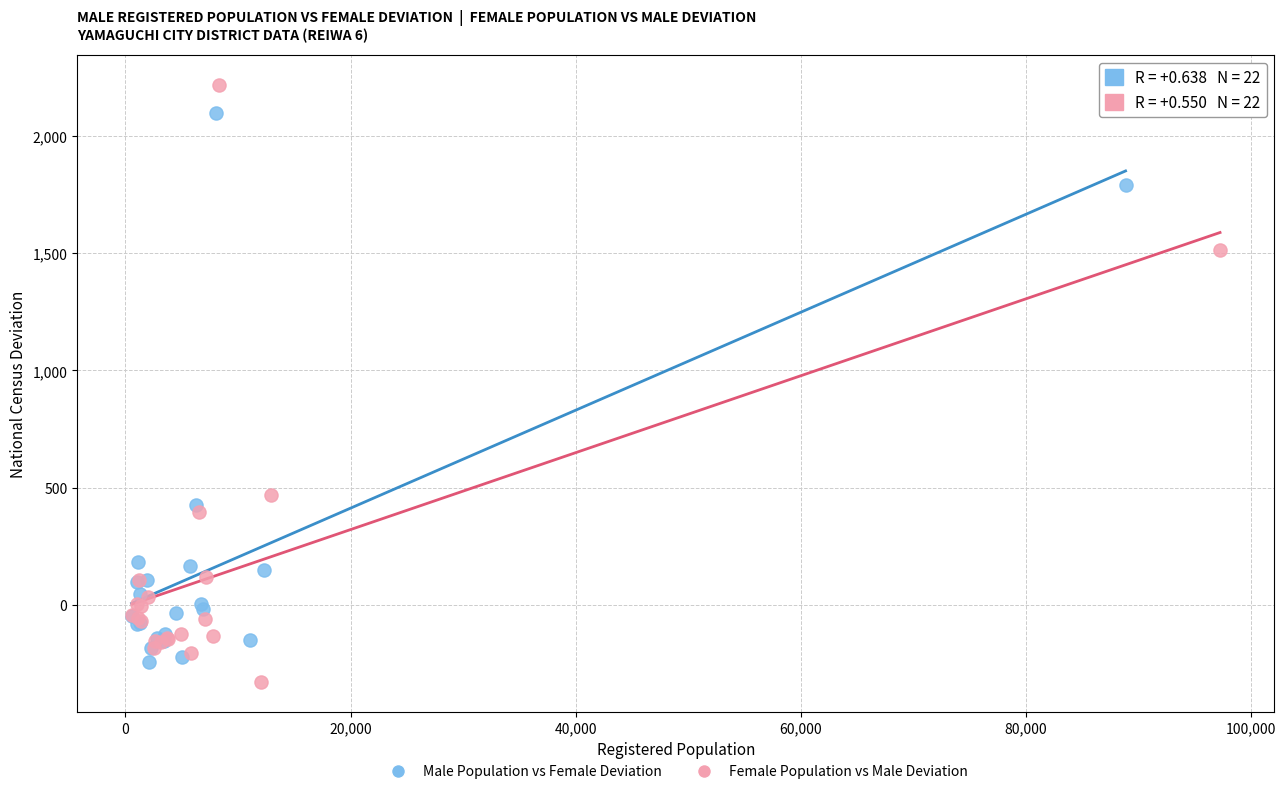

Which series has the largest Y range (max minus min)?

Female Population vs Male Deviation